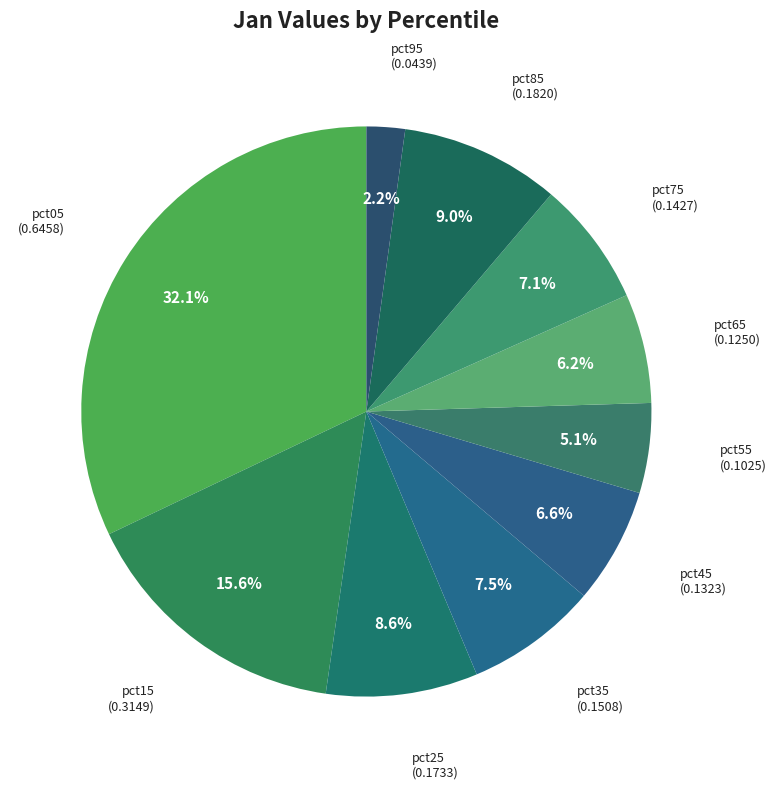

The pct85 slice represents 9% of the pie. True or false?

True